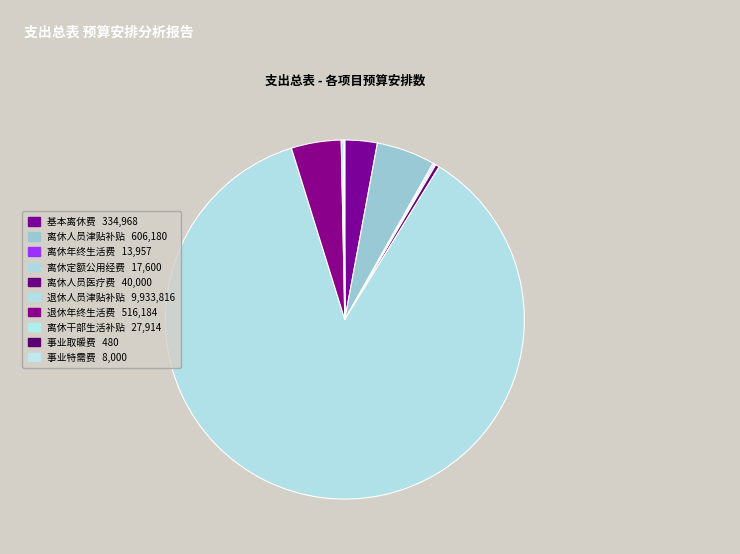

How much of the chart is everything except 离休人员津贴补贴?

94.7%